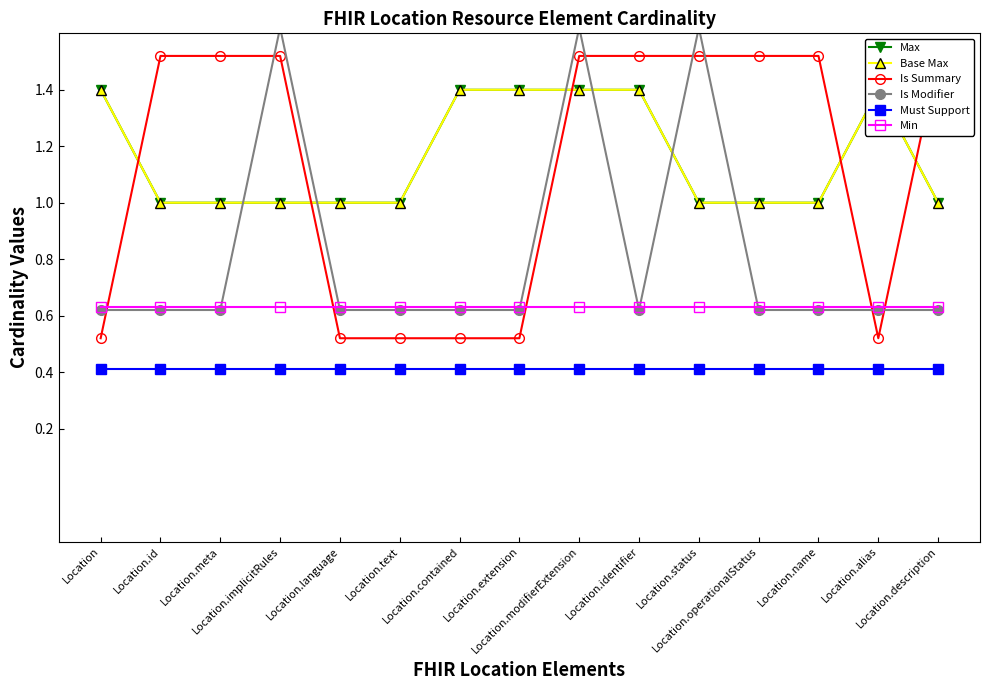

How many lines are shown in the chart?

6